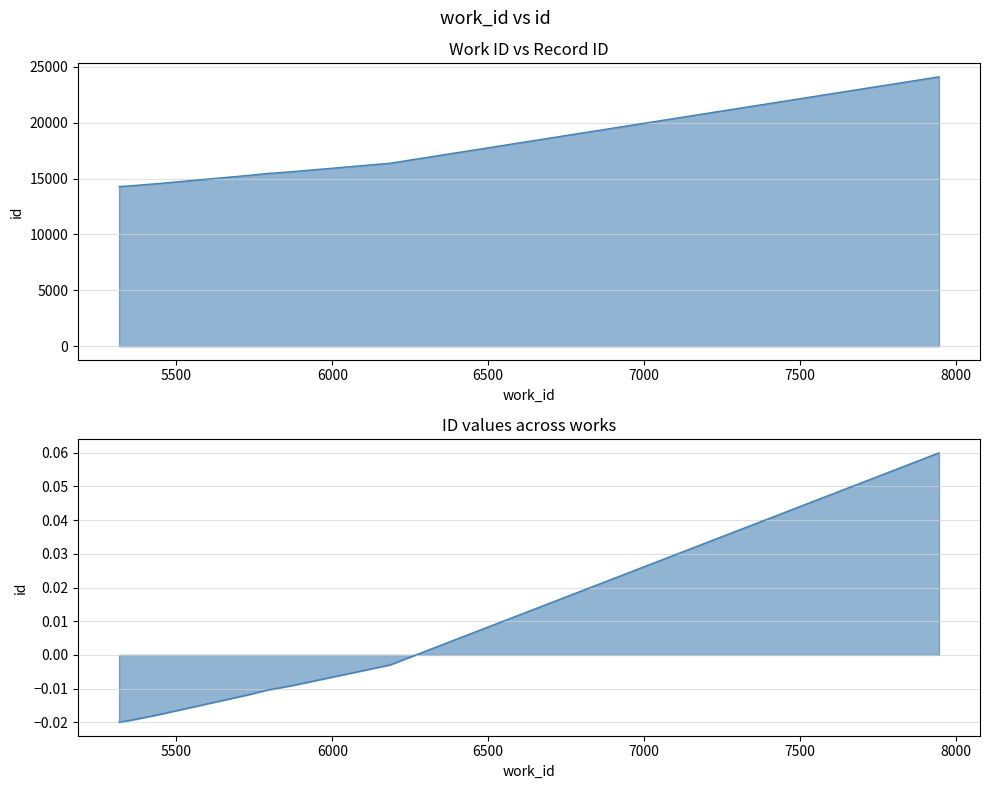

Which label corresponds to the largest value in the chart?

7946